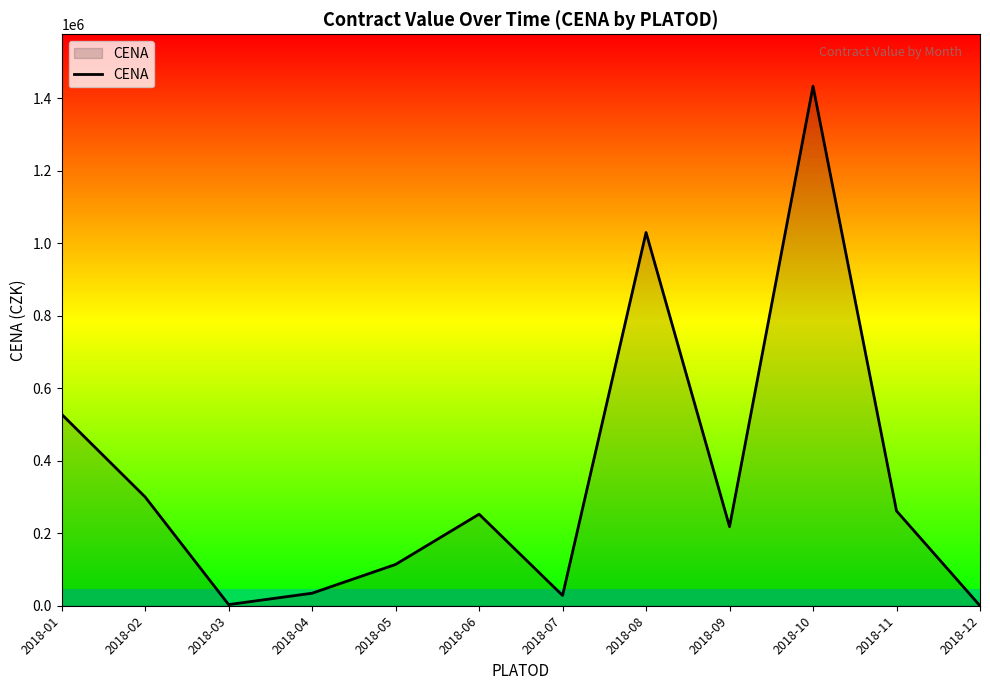

Is it true that the value at 2018-01 is 527977?

True